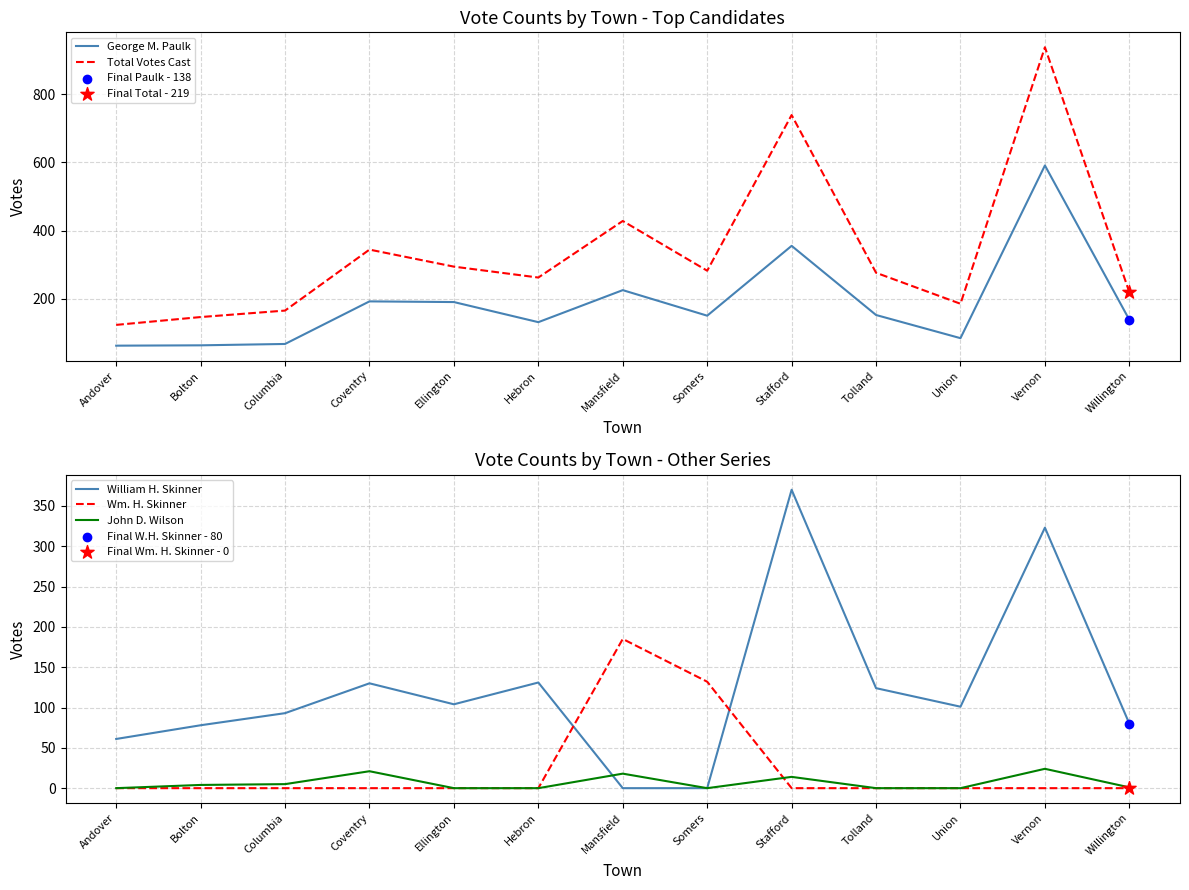

What is the total value across all series at Willington?

438